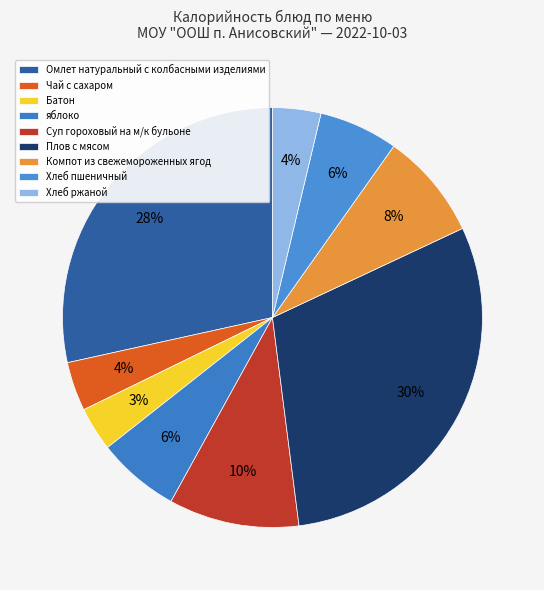

How many segments does this pie chart have?

9